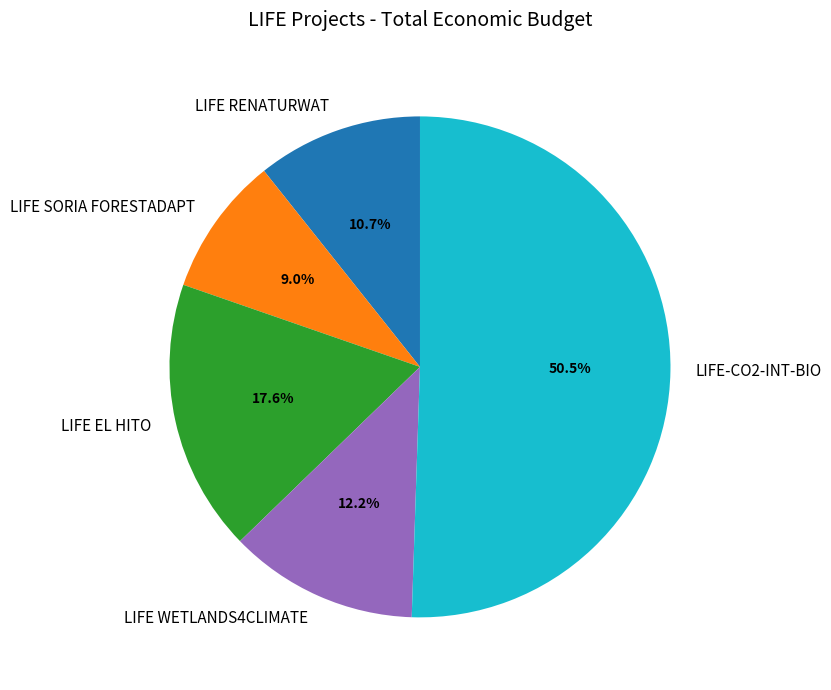

What percentage is NOT represented by LIFE RENATURWAT?

89.3%